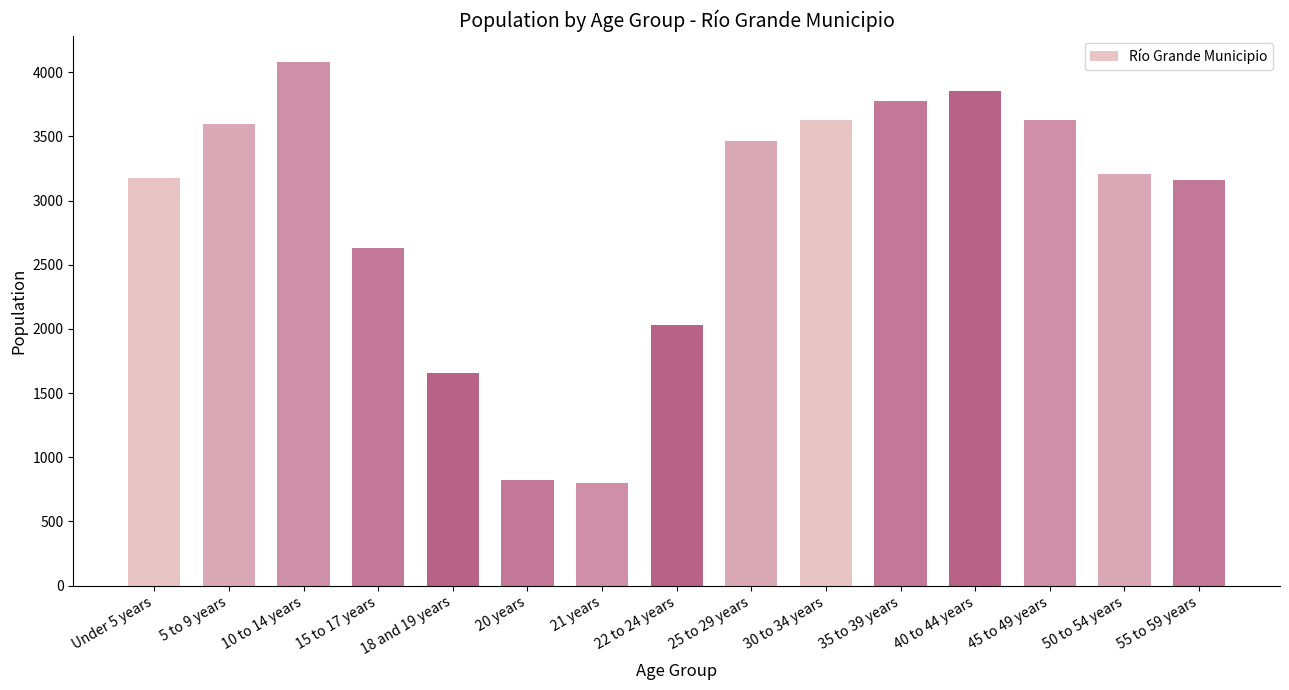

At which category does the chart reach its peak across all series?

10 to 14 years